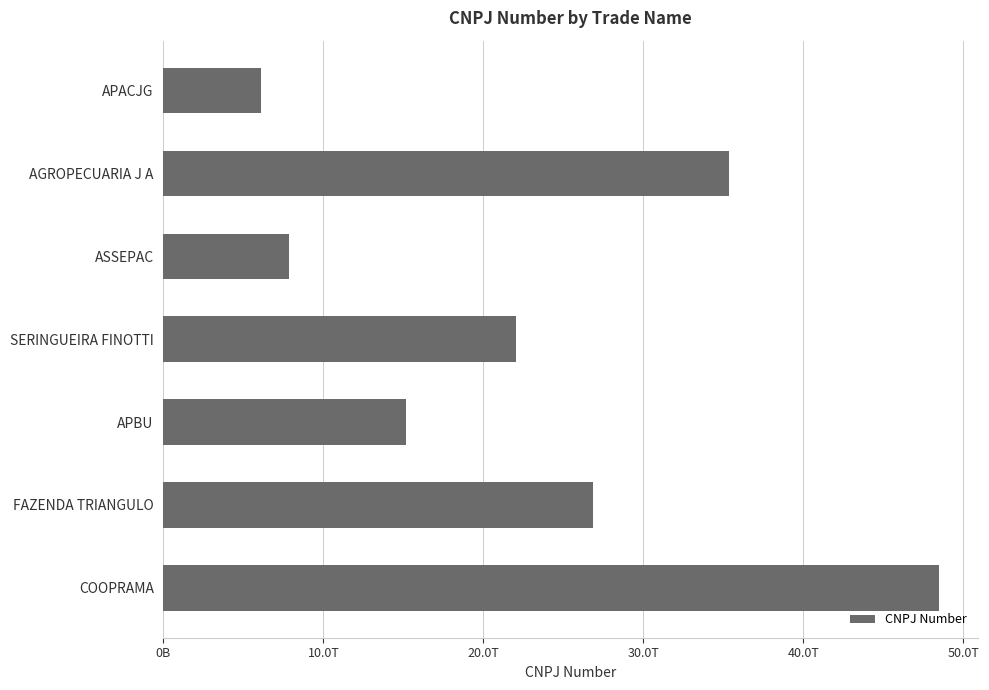

Rank the categories by value from lowest to highest.

APACJG, ASSEPAC, APBU, SERINGUEIRA FINOTTI, FAZENDA TRIANGULO, AGROPECUARIA J A, COOPRAMA